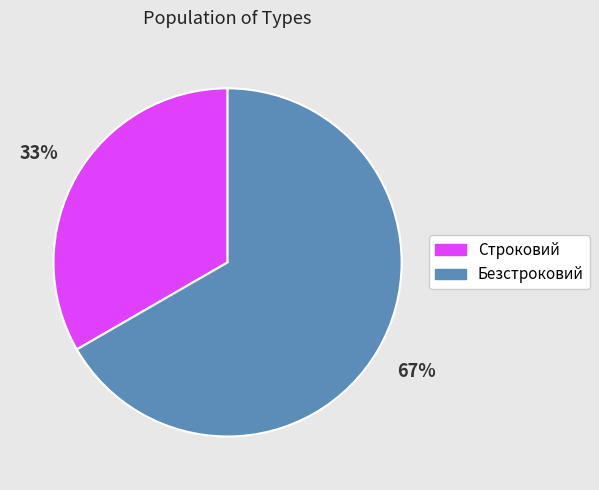

True or false: Безстроковий accounts for 67% of the total.

True